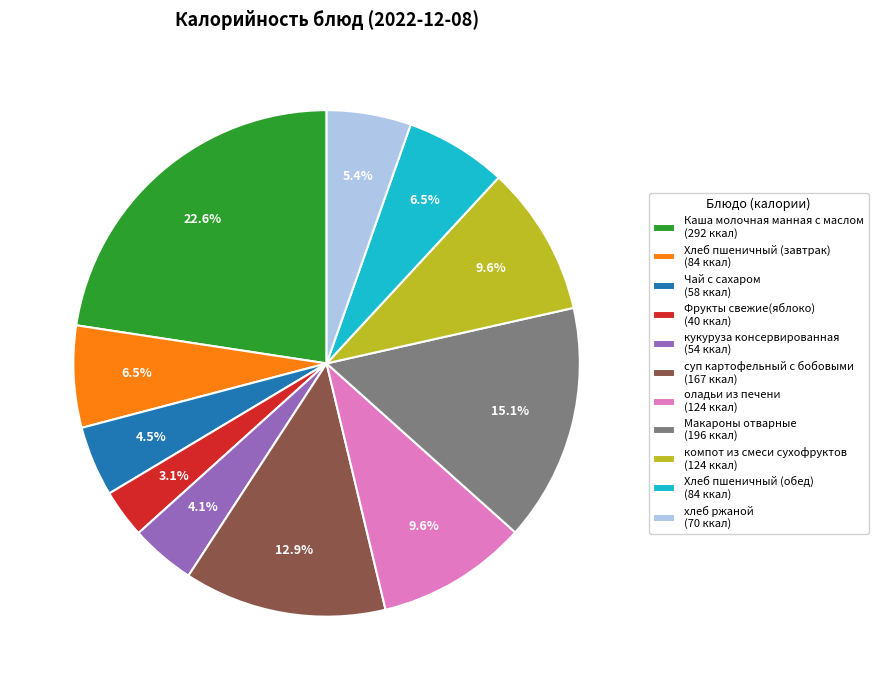

Is the sum of компот из смеси сухофруктов (124 ккал) and Чай с сахаром (58 ккал) greater than half?

No